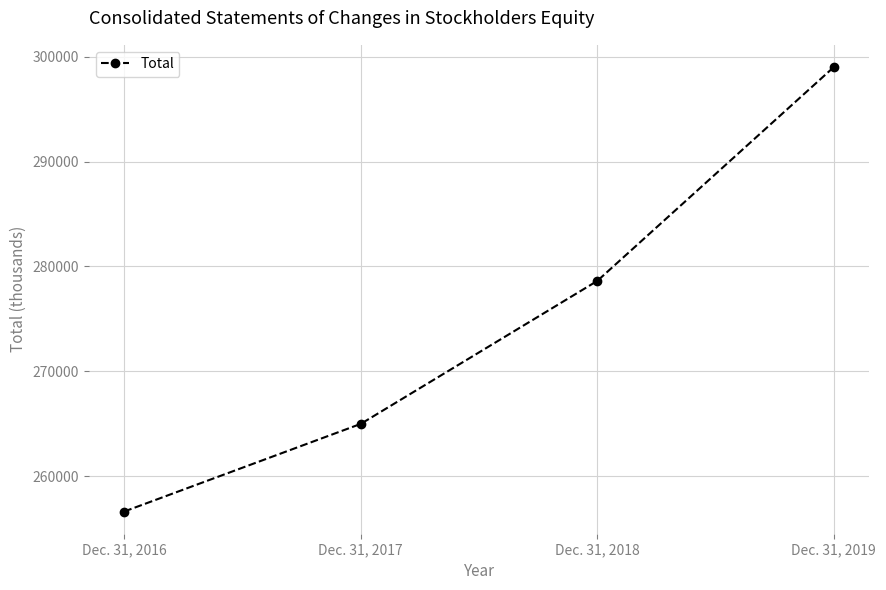

Reading right to left, transcribe all the data shown in this chart.

Dec. 31, 2019=299010	Dec. 31, 2018=278614	Dec. 31, 2017=264976	Dec. 31, 2016=256618